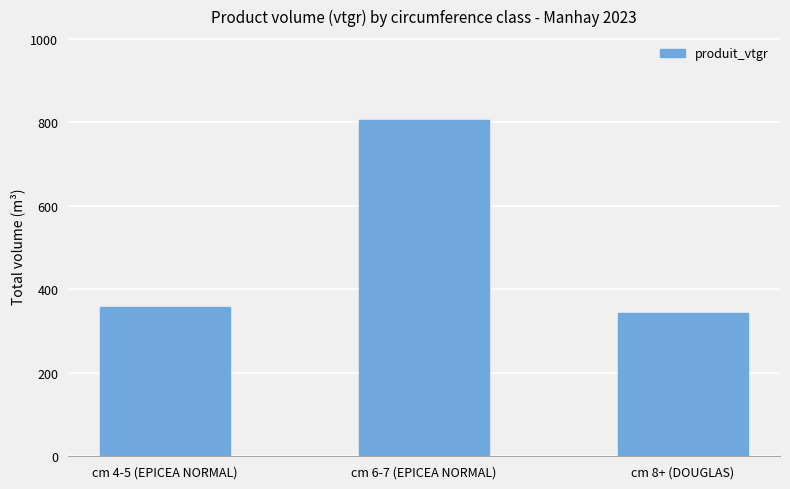

What is the value of the 1st bar from the left?

356.7